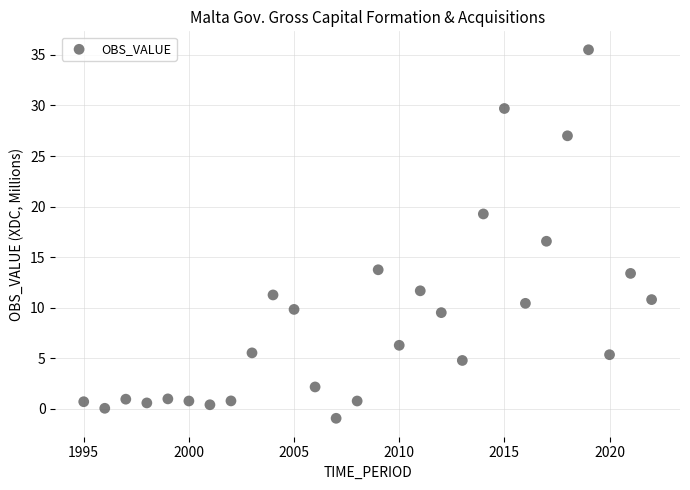

What Y value in the scatter plot is closest to 17?

16.6